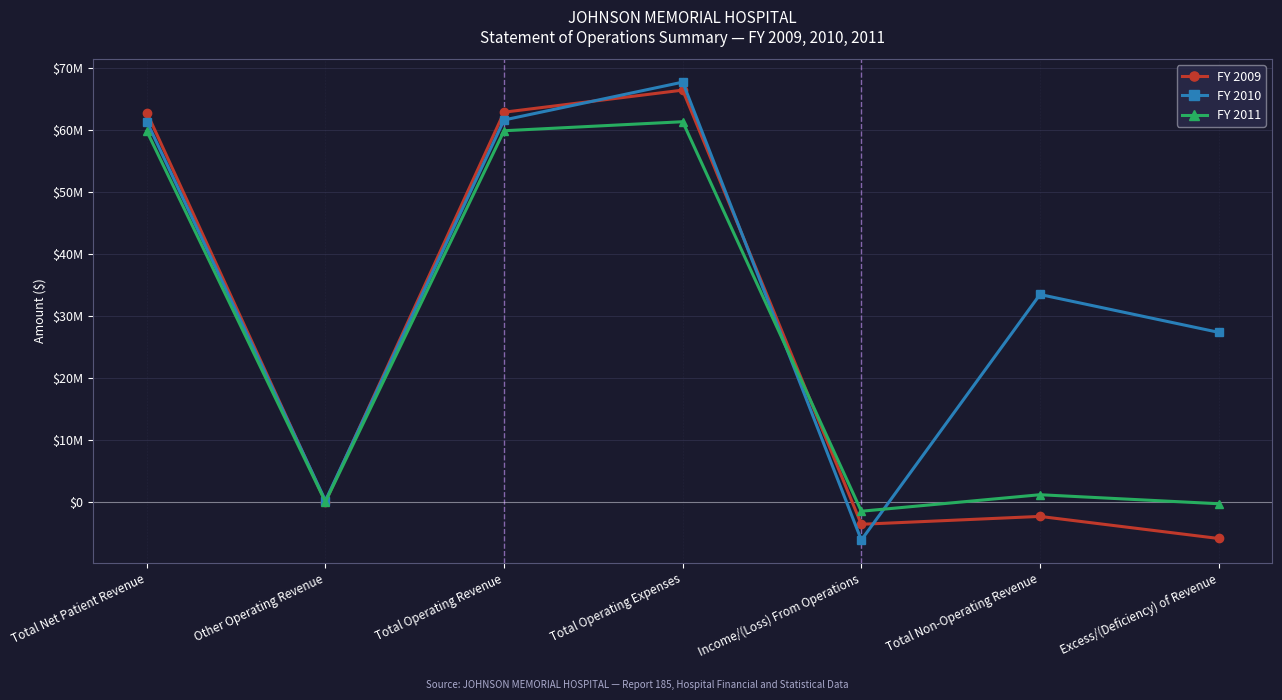

What are all the series names shown in the legend?

FY 2009, FY 2010, FY 2011